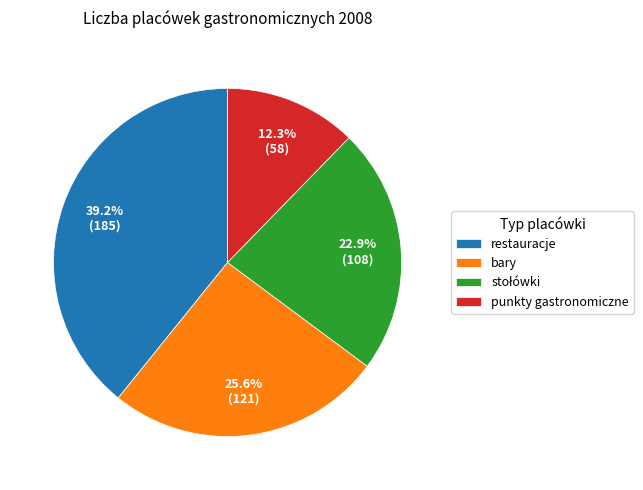

What is the ratio of the value at restauracje to the value at bary?

1.5